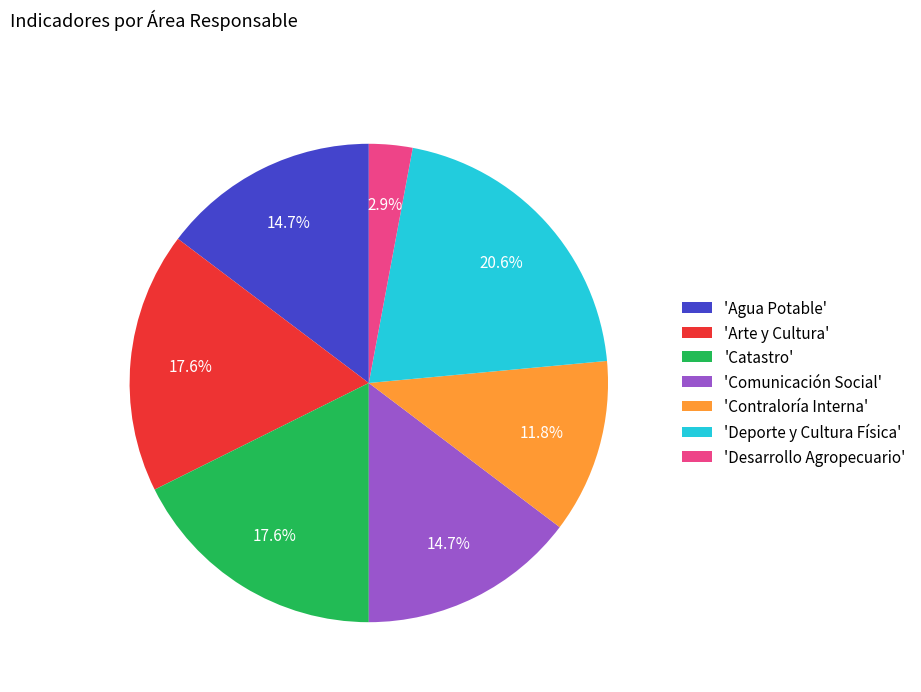

How much of the chart is everything except 'Comunicación Social'?

85.3%